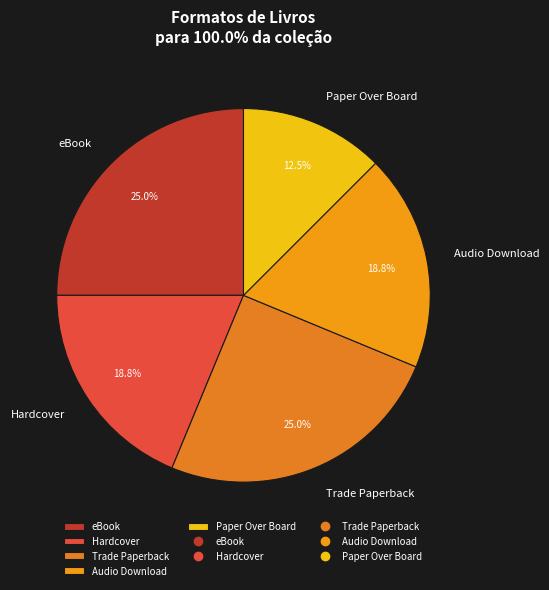

Which slice is the smallest?

Paper Over Board